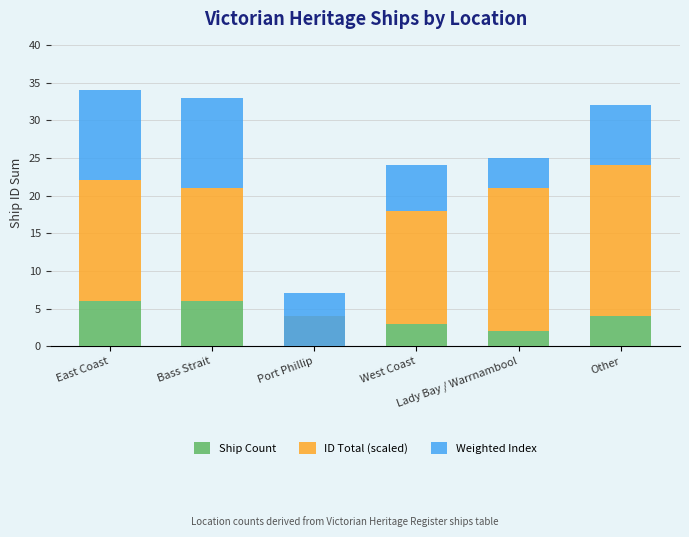

Reading left to right, list all the values displayed in this chart.

Ship Count: 6	6	4	3	2	4
ID Total (scaled): 16	15	-5	15	19	20
Weighted Index: 12	12	8	6	4	8